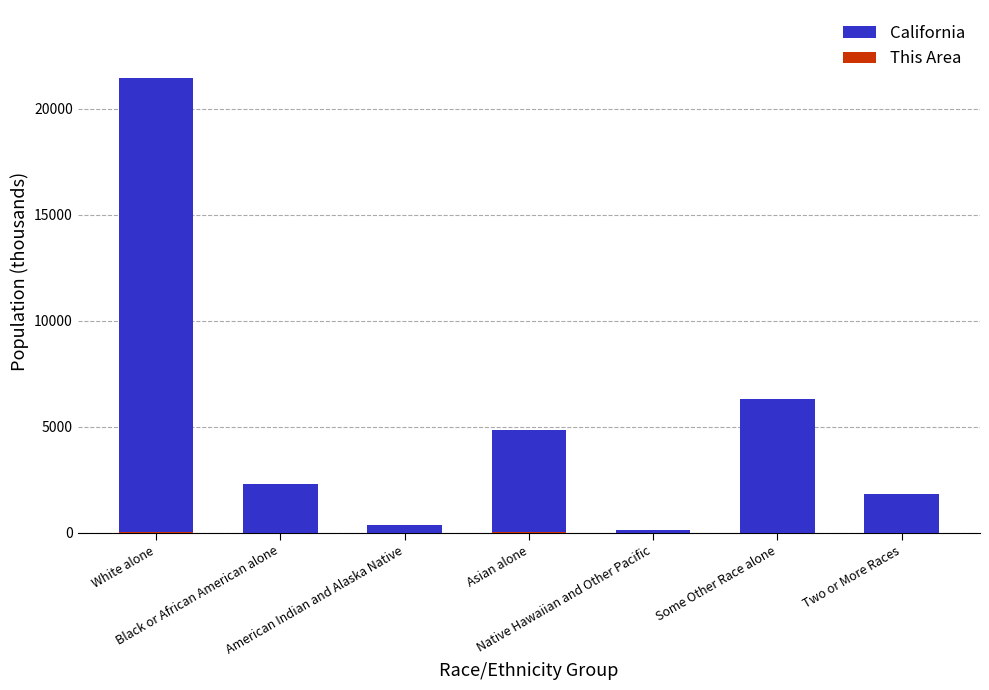

Between Black or African American alone and Asian alone, which series saw the biggest shift?

California